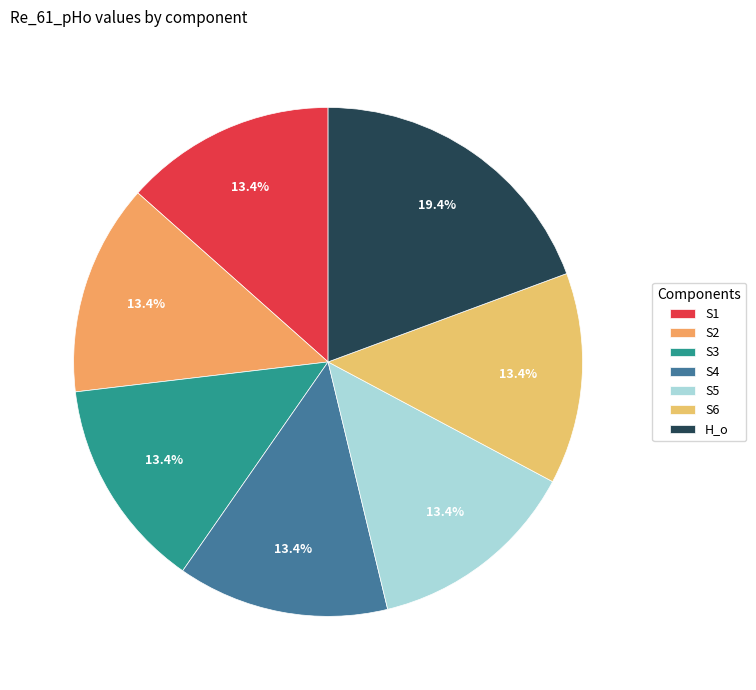

Combined, do S1 and S6 account for over 50%?

No